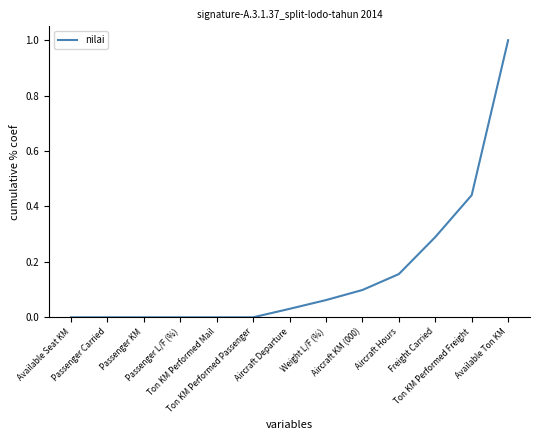

The value at Ton KM Performed Passenger is 0.0. True or false?

True